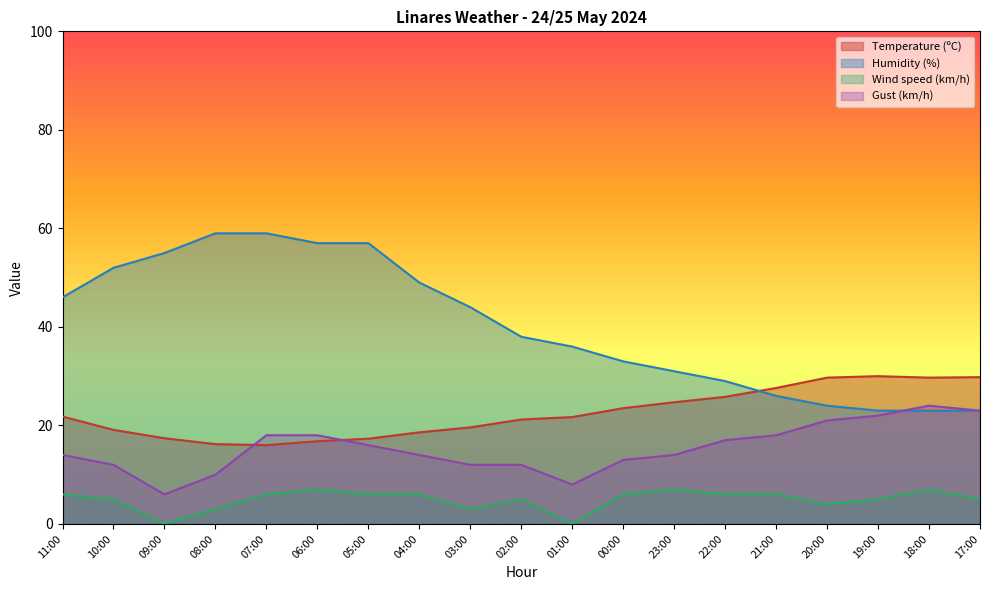

At how many categories does at least one series exceed 49?

6